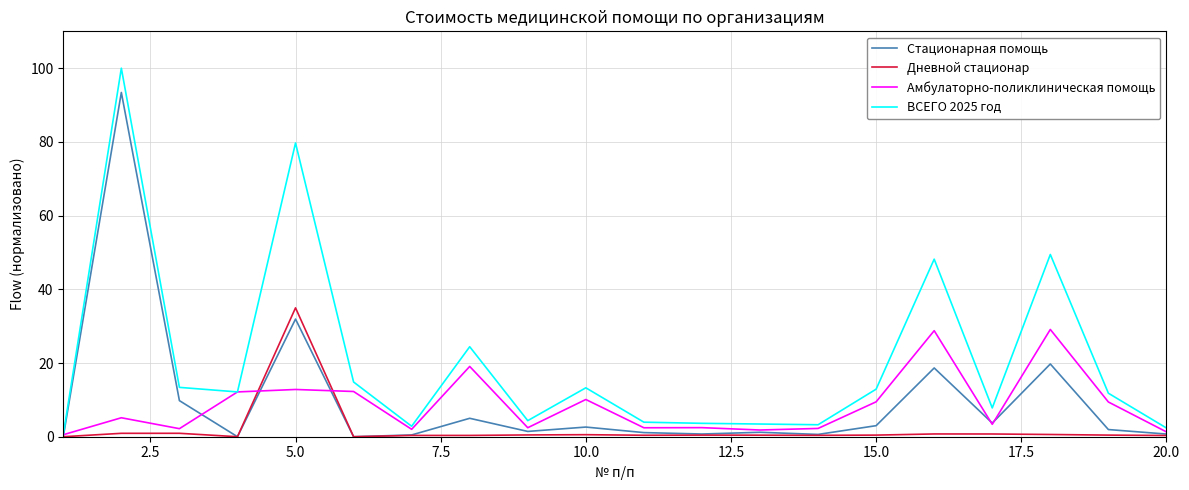

What are all the series names shown in the legend?

Стационарная помощь, Дневной стационар, Амбулаторно-поликлиническая помощь, ВСЕГО 2025 год